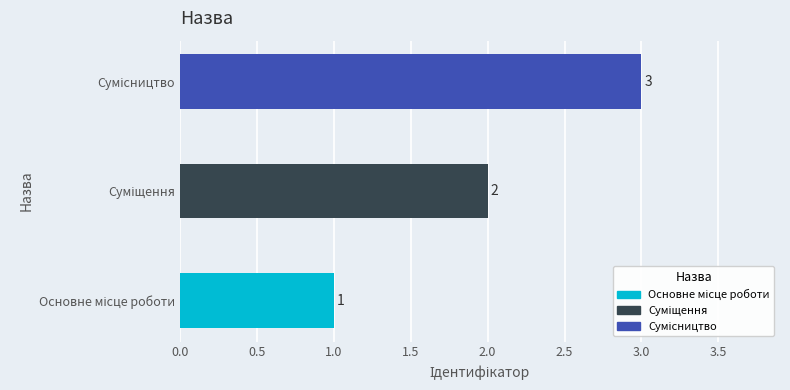

What is the maximum value shown in the chart?

3